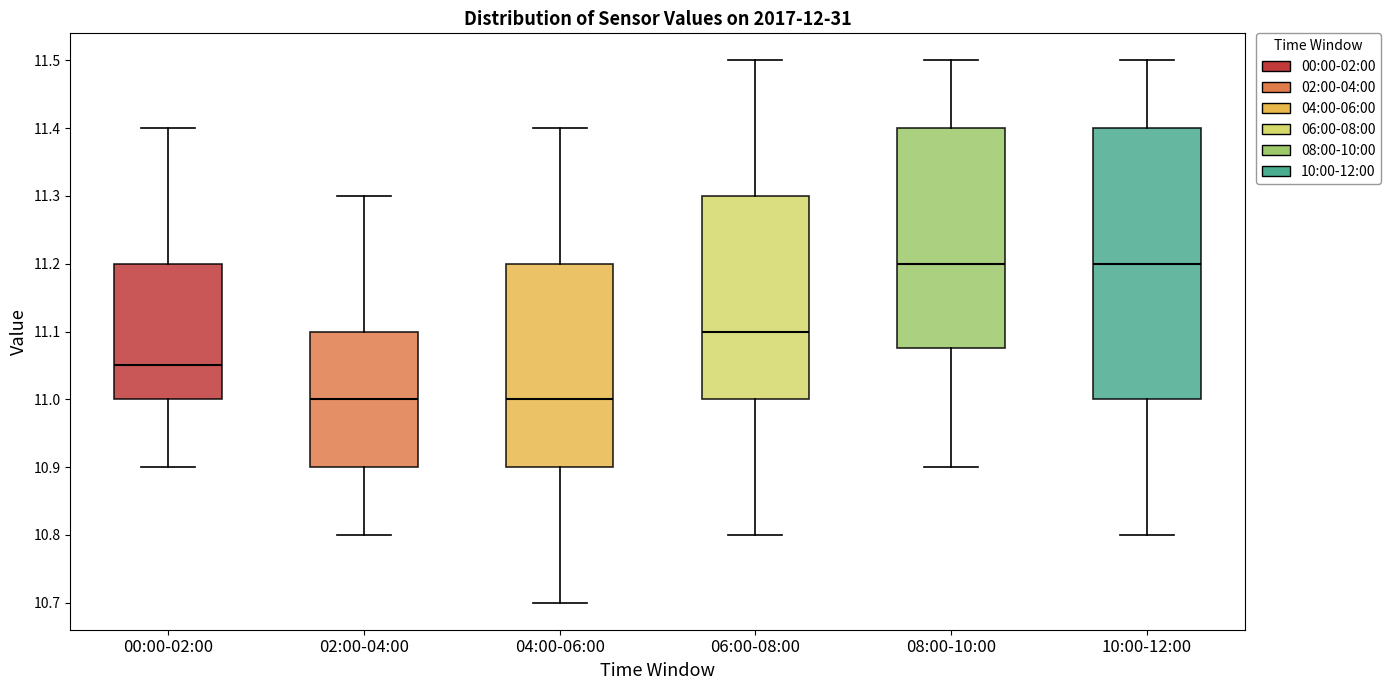

Reading left to right, read every box against the y-axis: the position of its median line, the range the box covers, and the ends of its whiskers. The values are not printed on the chart, so give them approximately, as read against the axis.

00:00-02:00: median 11.05, box 11.00 to 11.20, whiskers 10.90 to 11.40
02:00-04:00: median 11.00, box 10.90 to 11.10, whiskers 10.80 to 11.30
04:00-06:00: median 11.00, box 10.90 to 11.20, whiskers 10.70 to 11.40
06:00-08:00: median 11.10, box 11.00 to 11.30, whiskers 10.80 to 11.50
08:00-10:00: median 11.20, box 11.08 to 11.40, whiskers 10.90 to 11.50
10:00-12:00: median 11.20, box 11.00 to 11.40, whiskers 10.80 to 11.50